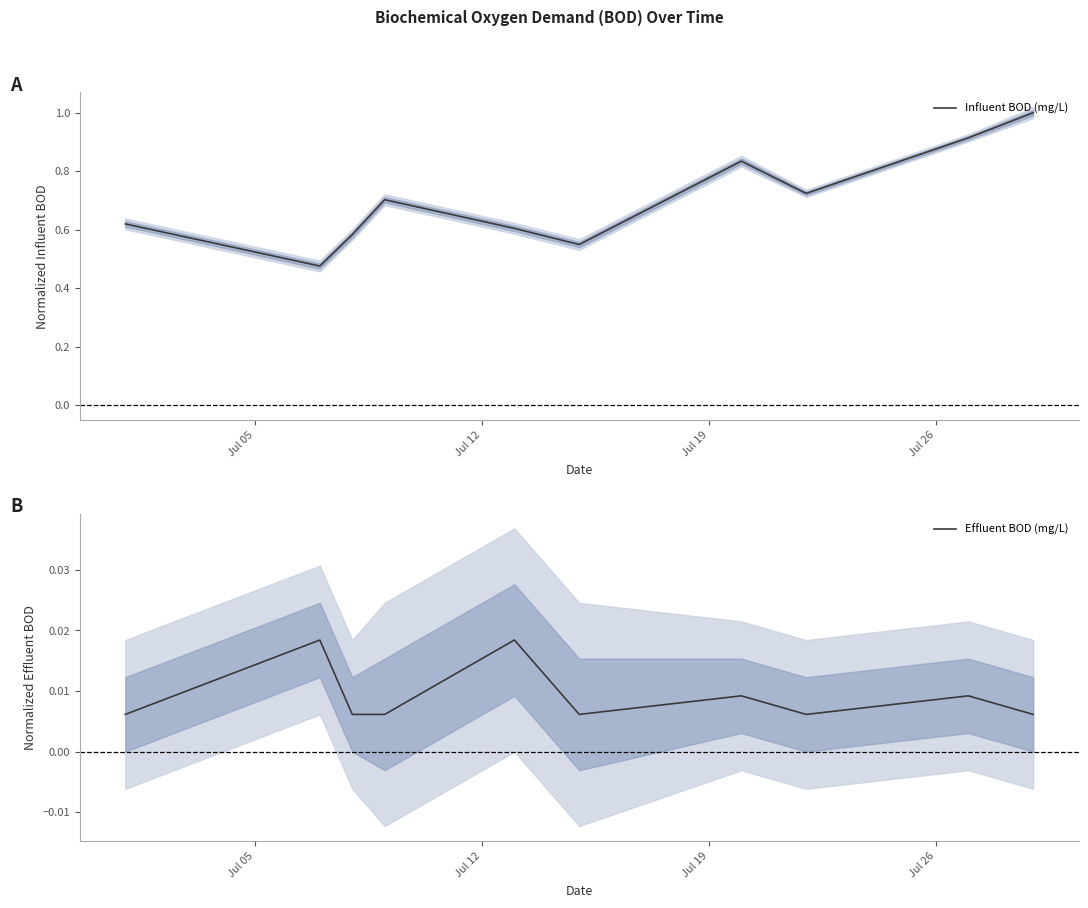

True or false: Effluent BOD (mg/L) and Influent BOD (mg/L) cross at least once.

False